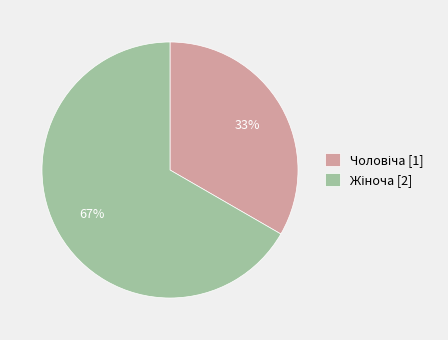

Does any single category account for the majority?

Yes